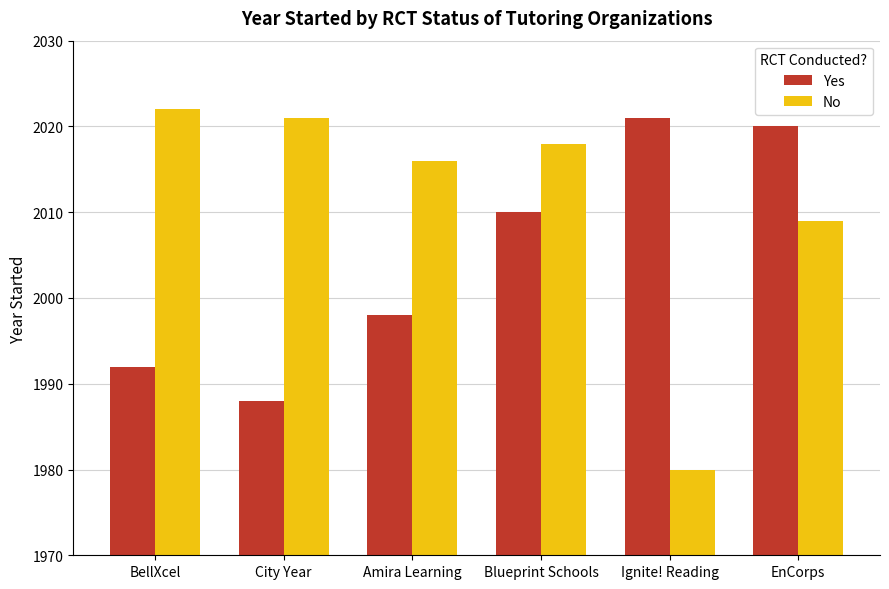

Reading left to right, list all the values displayed in this chart.

Yes: BellXcel=1992	City Year=1988	Amira Learning=1998	Blueprint Schools=2010	Ignite! Reading=2021	EnCorps=2020
No: BellXcel=2022	City Year=2021	Amira Learning=2016	Blueprint Schools=2018	Ignite! Reading=1980	EnCorps=2009